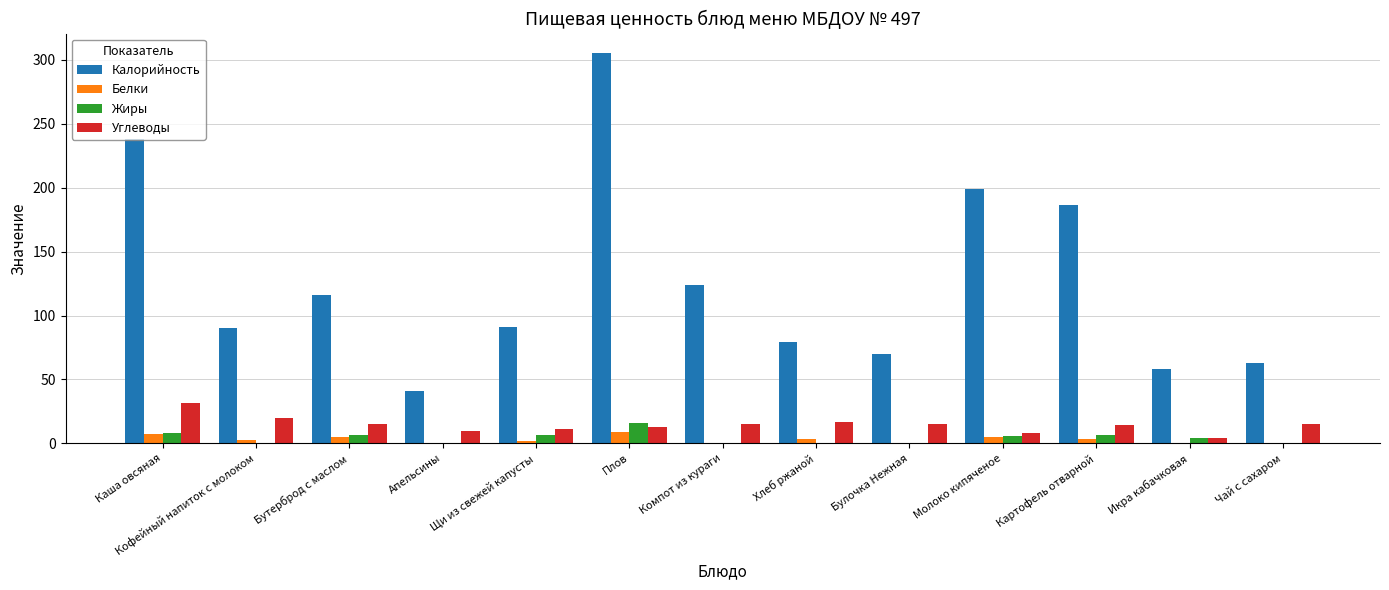

What is the highest value of the Белки series?

8.7